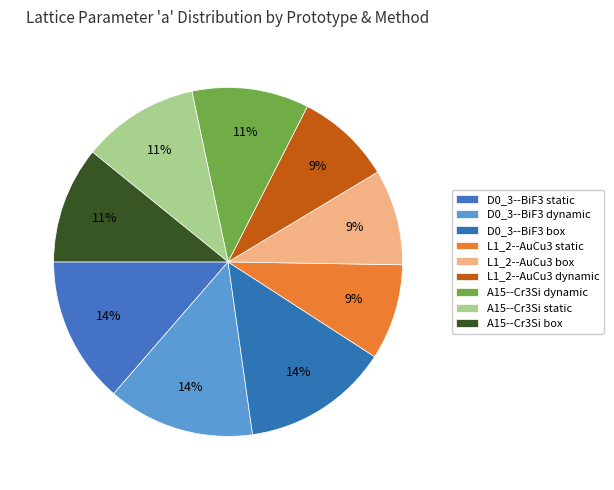

What percentage is the L1_2--AuCu3 static slice, to the nearest percent?

9%